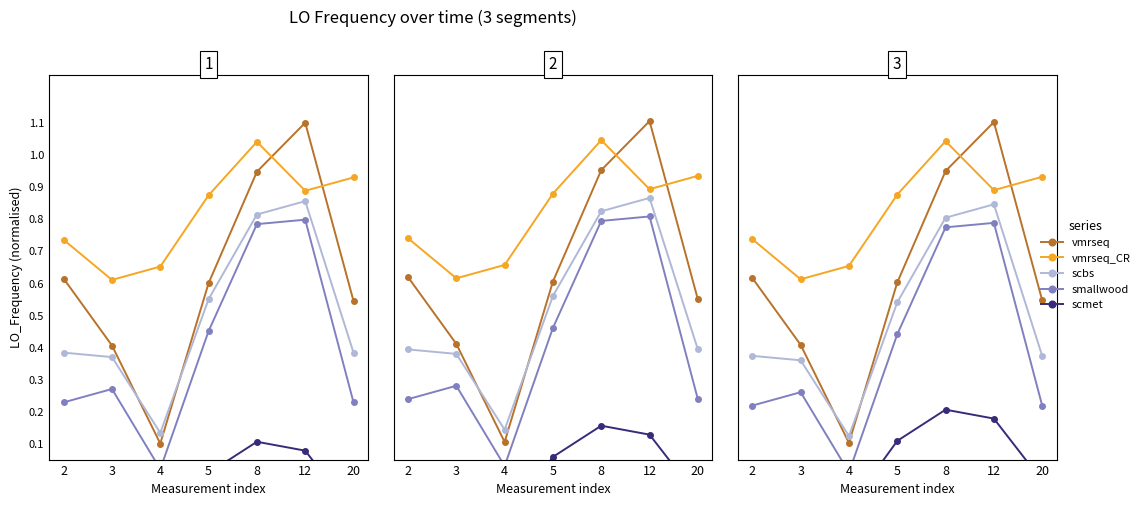

Which series has the largest range (max minus min)?

vmrseq